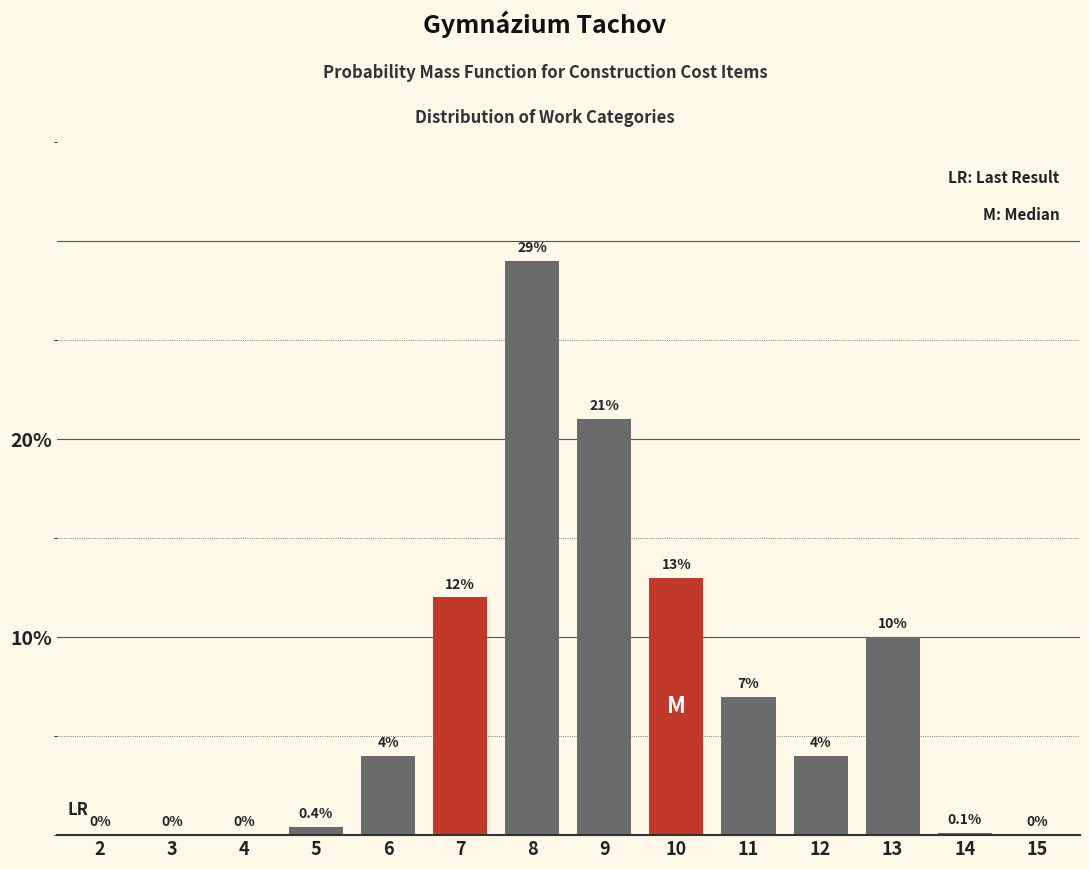

Are the bars horizontal?

No